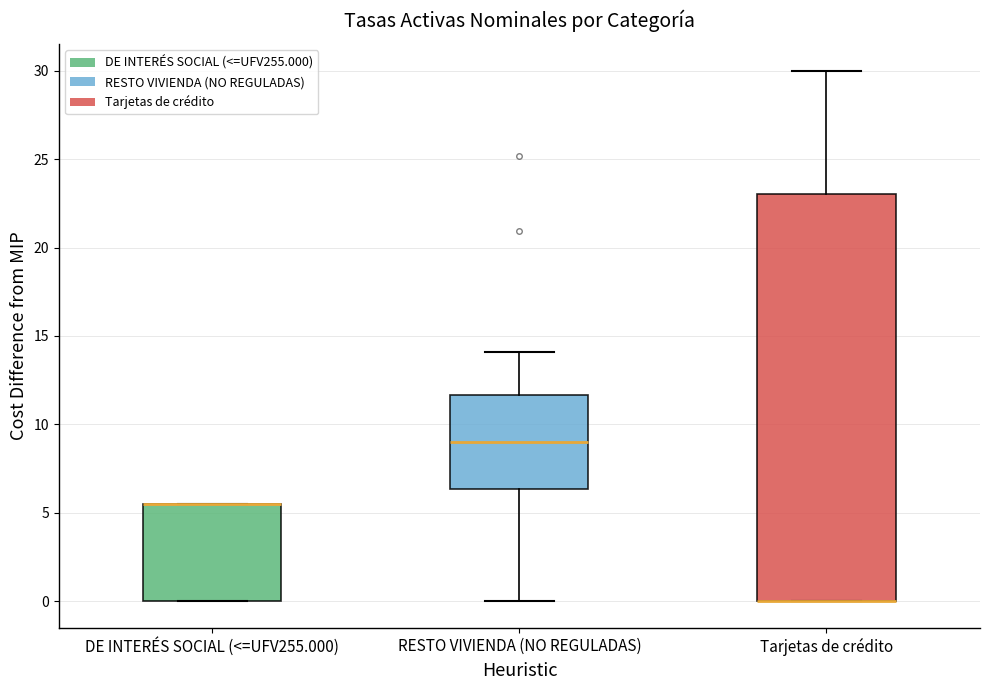

Reading left to right, transcribe this box plot: for each box, give where its median line is, the range the box spans, and where its two whiskers end, as read against the y-axis. The values are not printed on the chart, so give them approximately, as read against the axis.

DE INTERÉS SOCIAL (<=UFV255.000): median 5.5 (drawn on the box's upper edge), box 0.0 to 5.5, whiskers 0.0 to 5.5
RESTO VIVIENDA (NO REGULADAS): median 9.0, box 6.5 to 11.5, whiskers 0.0 to 14.0
Tarjetas de crédito: median 0.0 (drawn on the box's lower edge), box 0.0 to 23.0, whiskers 0.0 to 30.0